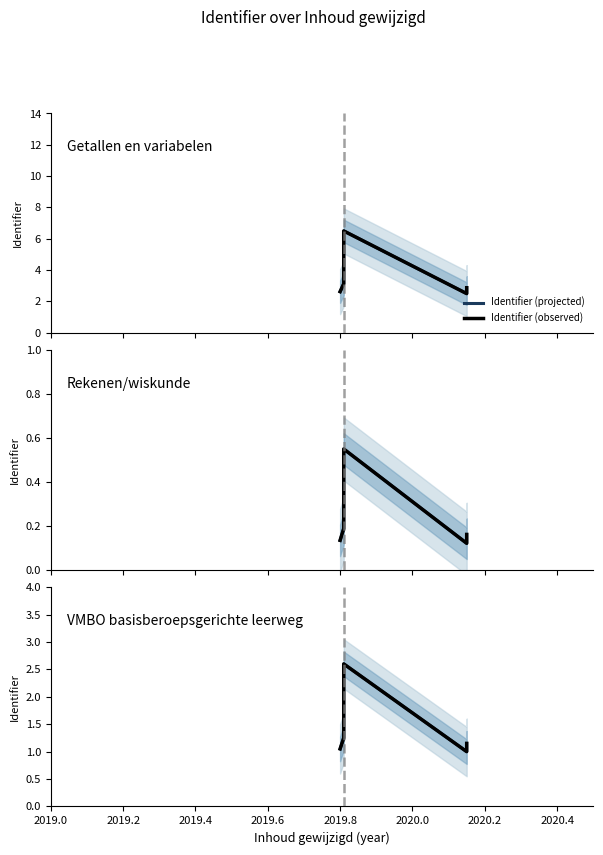

What is the value of the Identifier (projected) point at the 1st from the left?

1.1